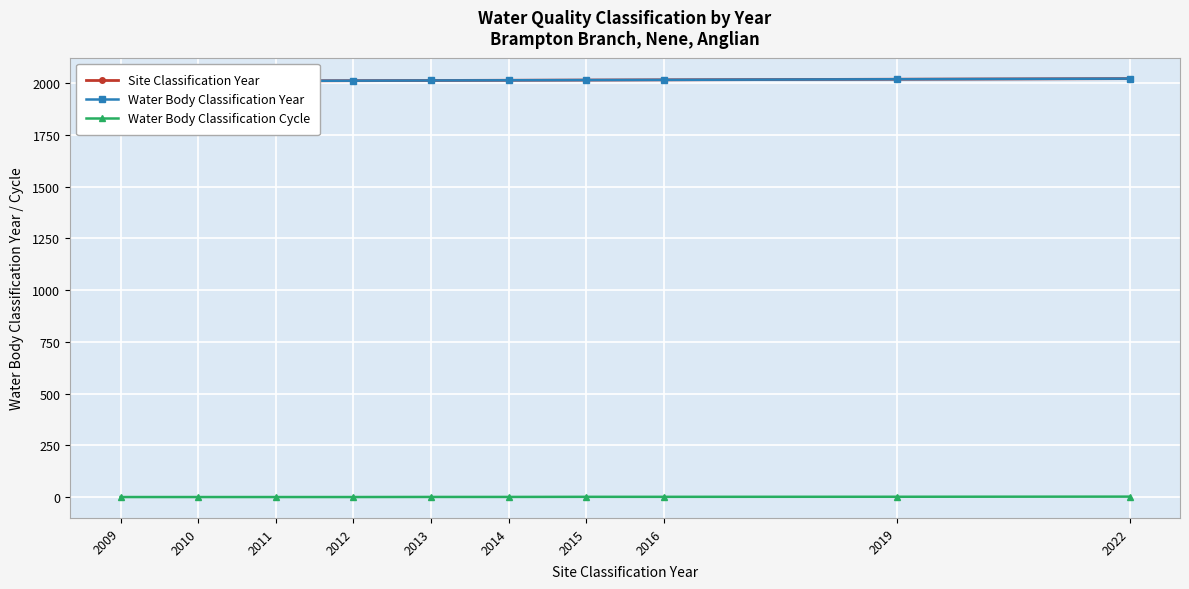

What is the highest value of the Water Body Classification Year series?

2022.0